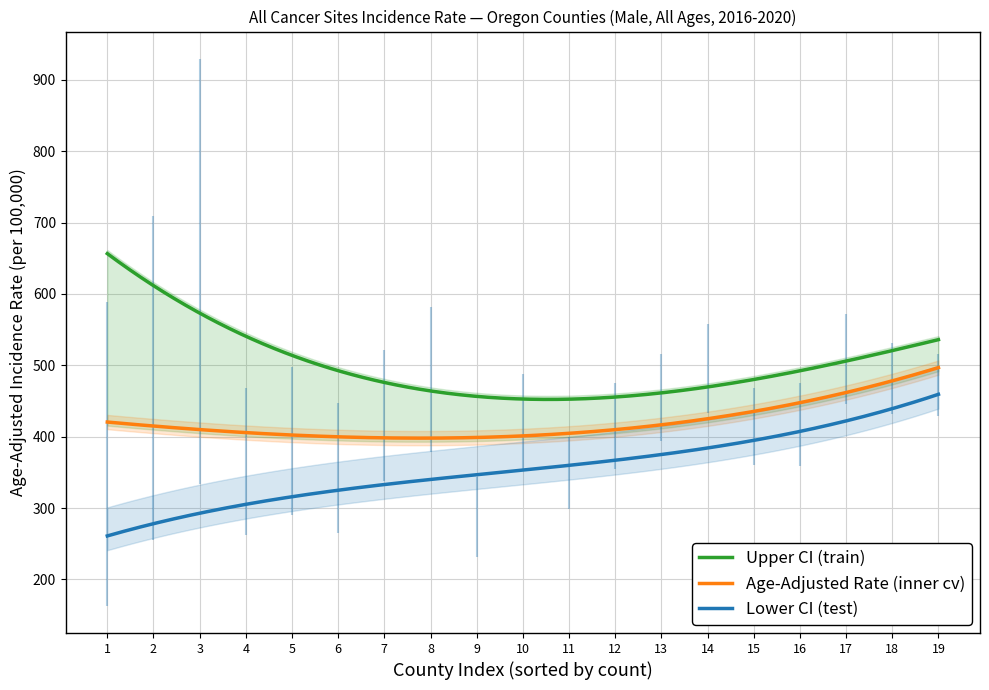

What is the highest value of the Upper CI (train) series?

656.5